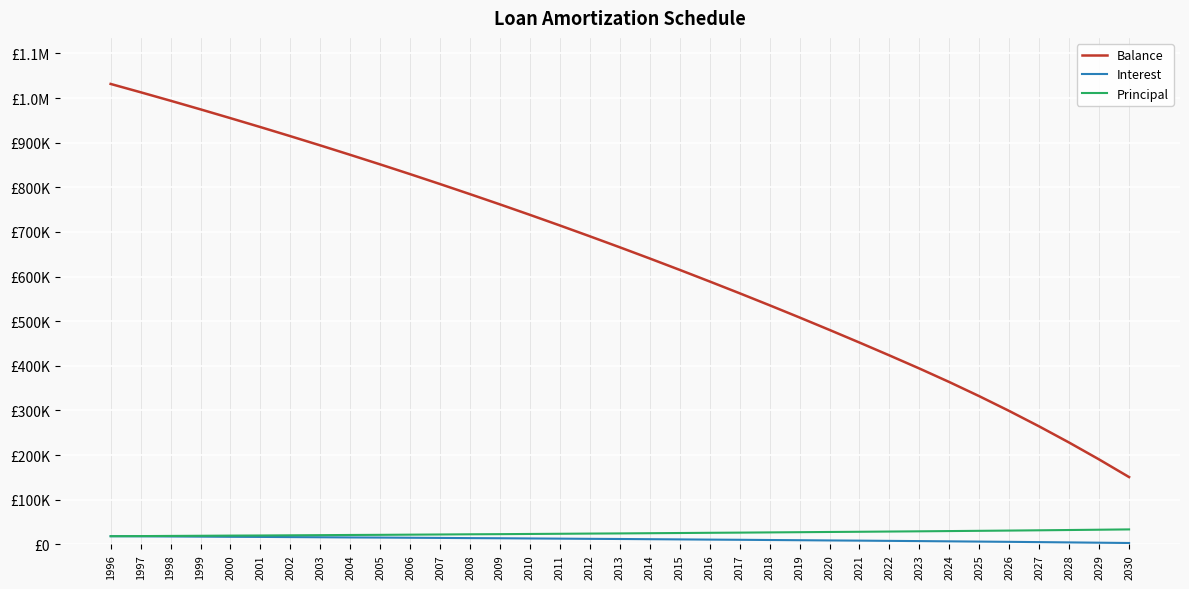

What are all the series names shown in the legend?

Balance, Interest, Principal